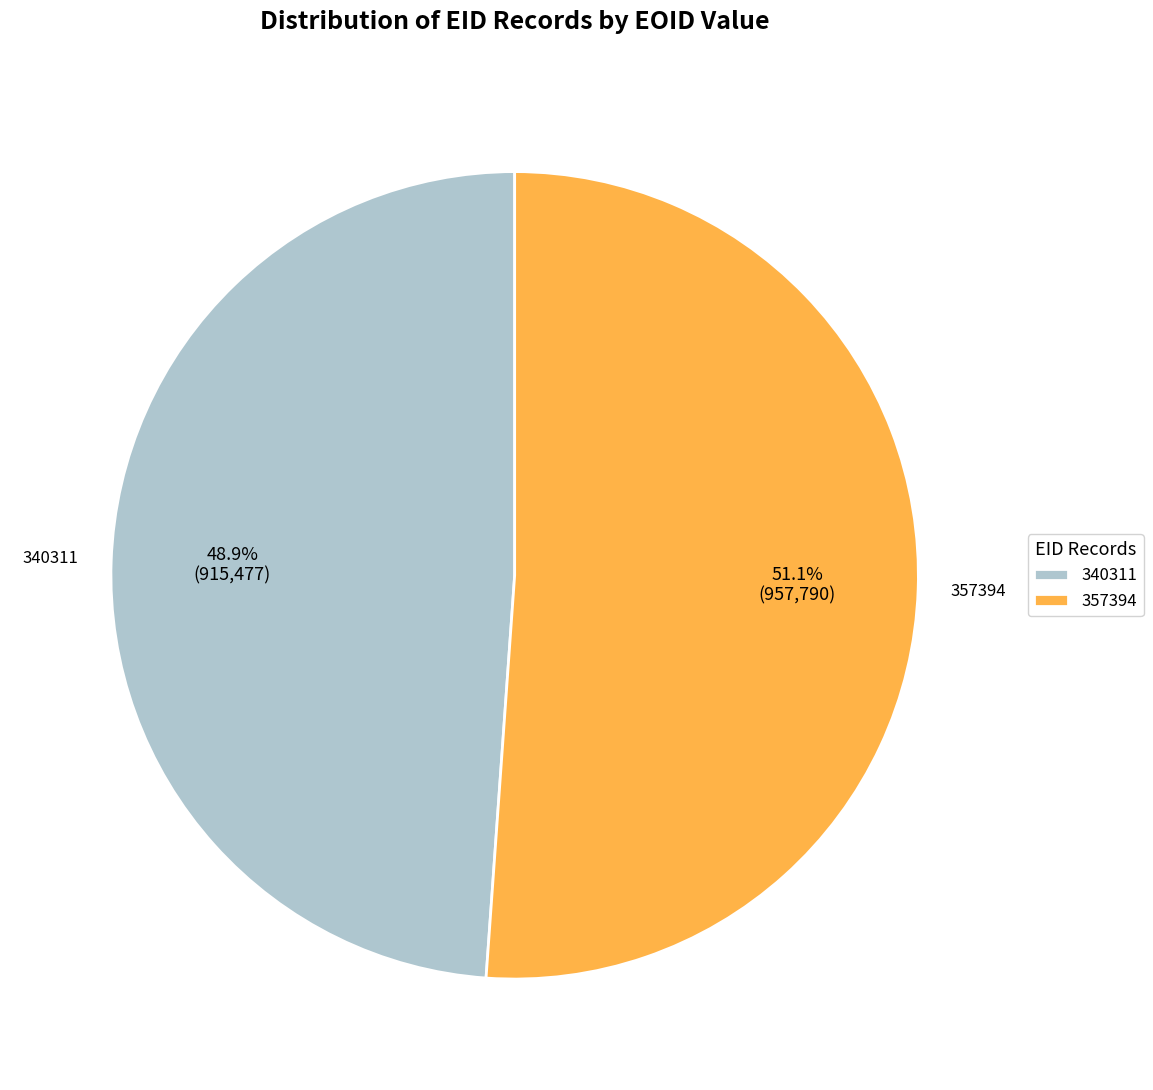

How many segments does this pie chart have?

2